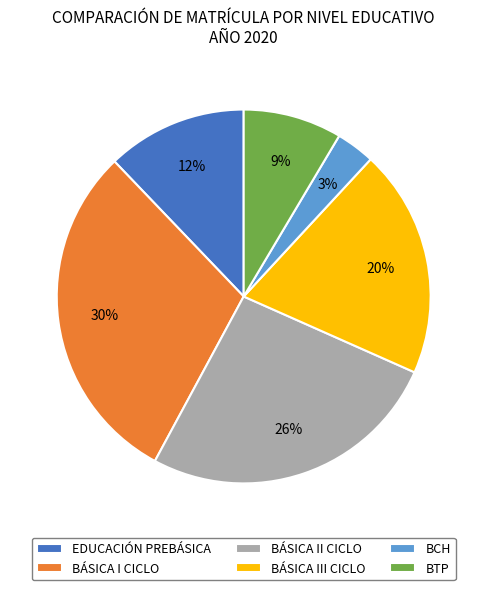

Combined, do BÁSICA III CICLO and BTP account for over 50%?

No